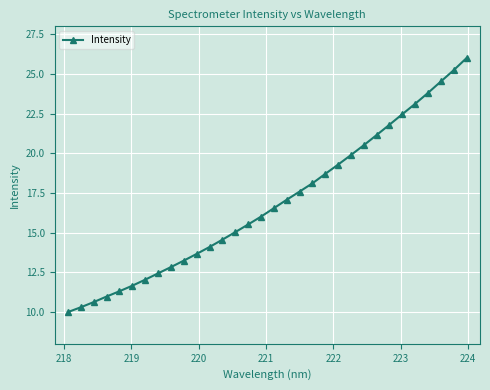

What is the minimum value shown in the chart?

10.0